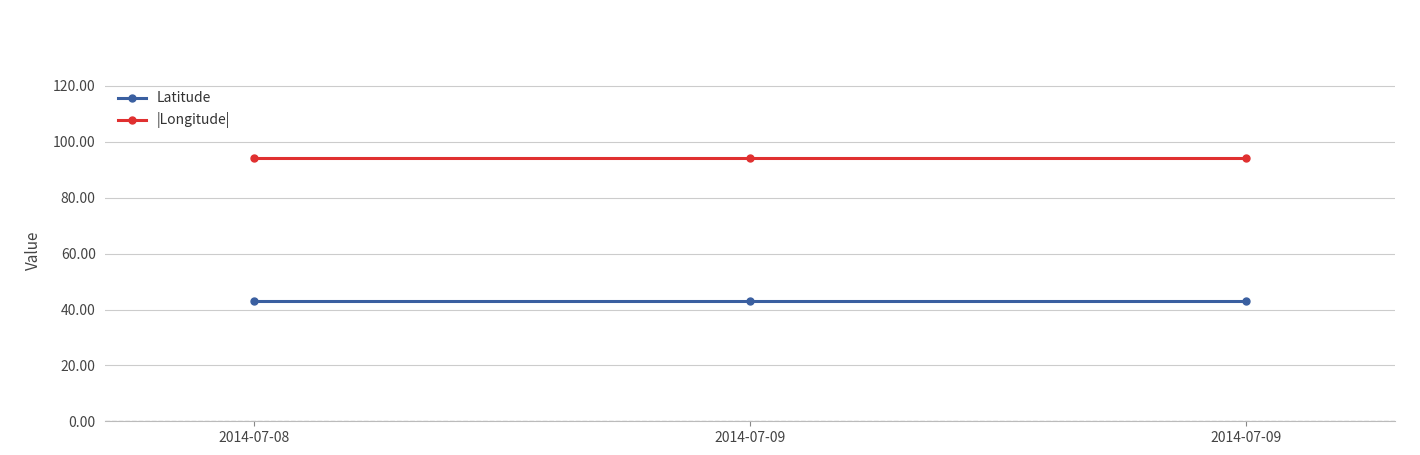

How many lines are shown in the chart?

2